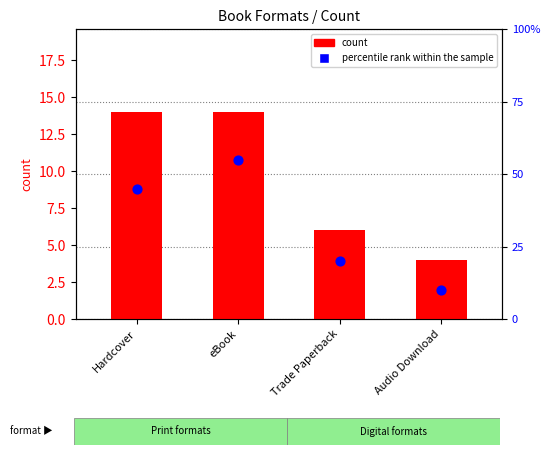

Which series has the largest Y range (max minus min)?

percentile rank within the sample